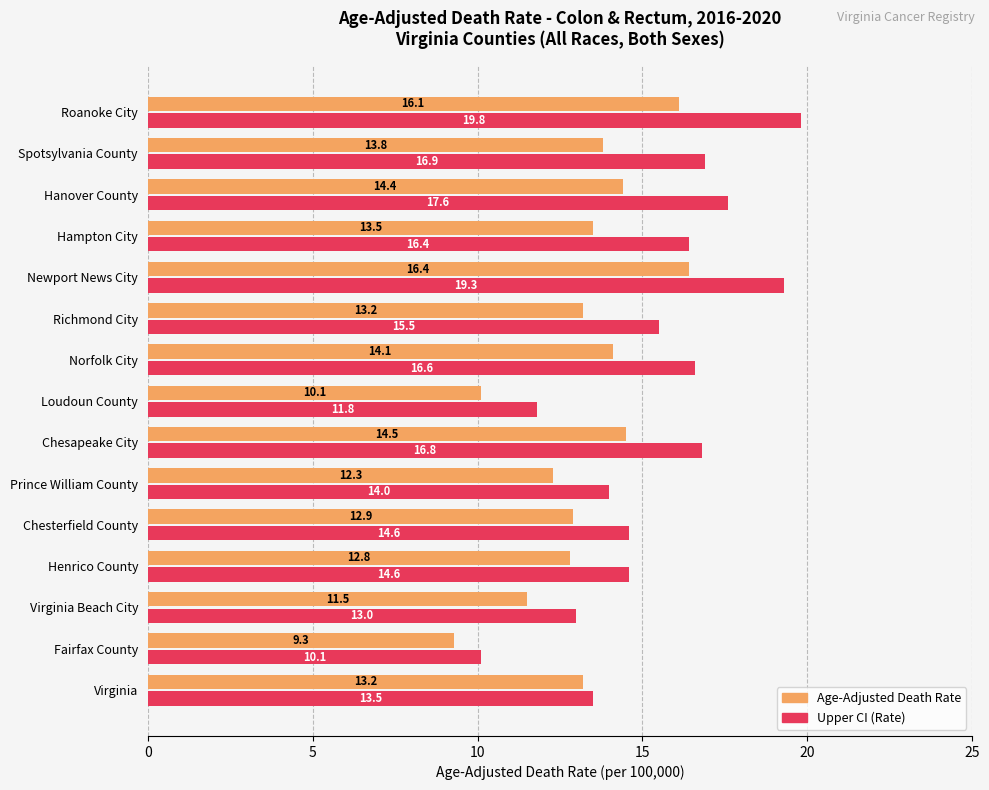

True or false: Age-Adjusted Death Rate has a value of 12.9 at Chesterfield County.

True